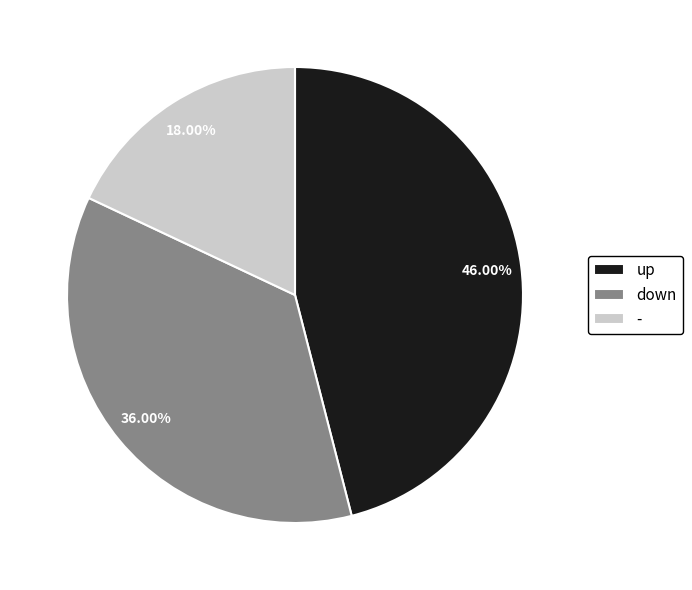

To the nearest percent, what percentage of the pie is -?

18%